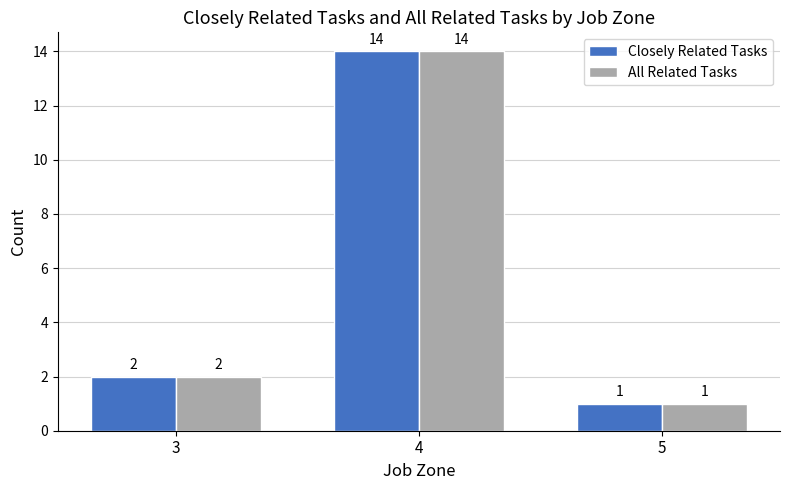

Reading left to right, list all the values displayed in this chart.

Closely Related Tasks: 2	14	1
All Related Tasks: 2	14	1